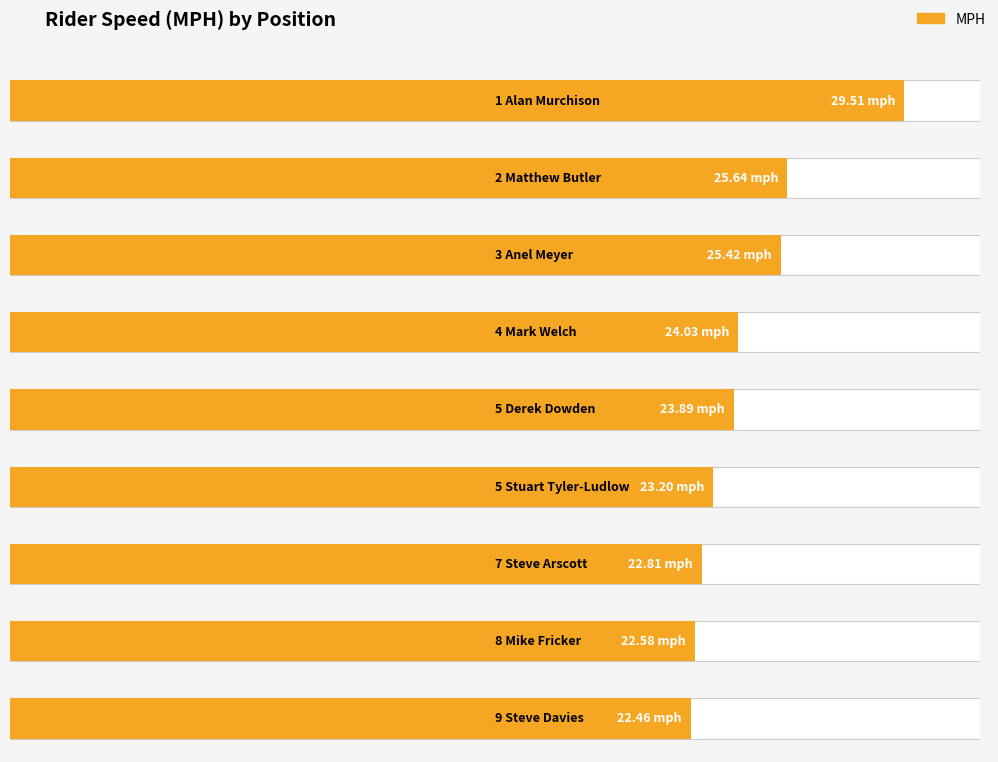

The value at 4 Mark Welch is 24.0. True or false?

True